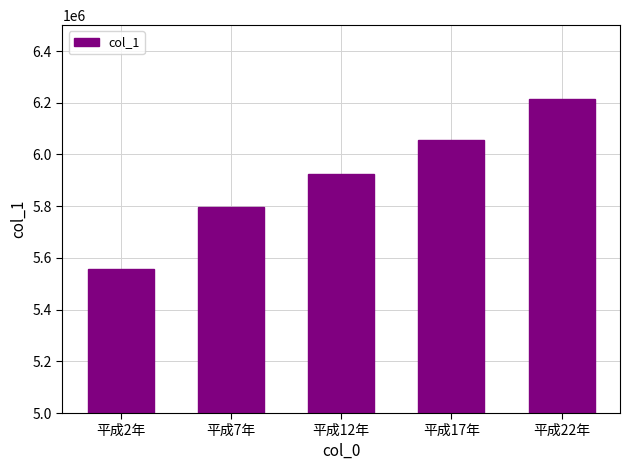

Which label corresponds to the smallest value in the chart?

平成2年